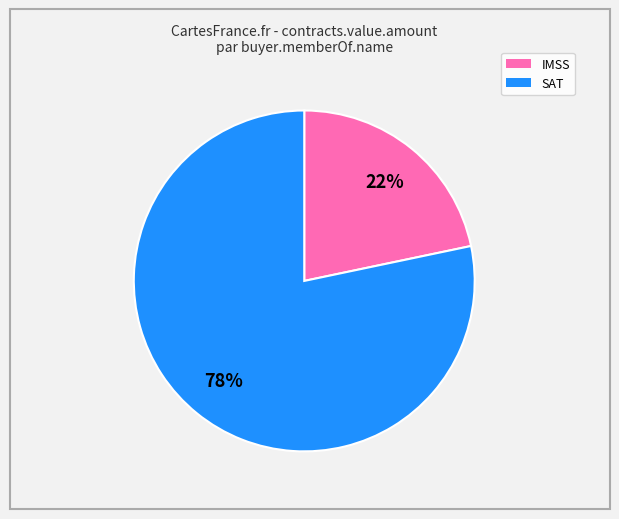

Combined, do IMSS and SAT account for over 50%?

Yes